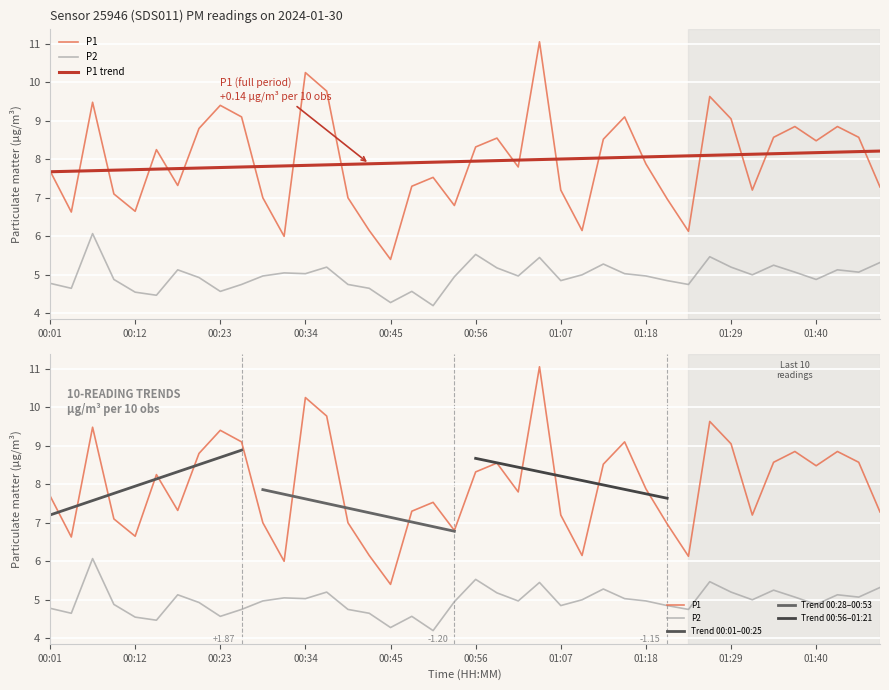

How many interior local peaks does the P1 series have?

11